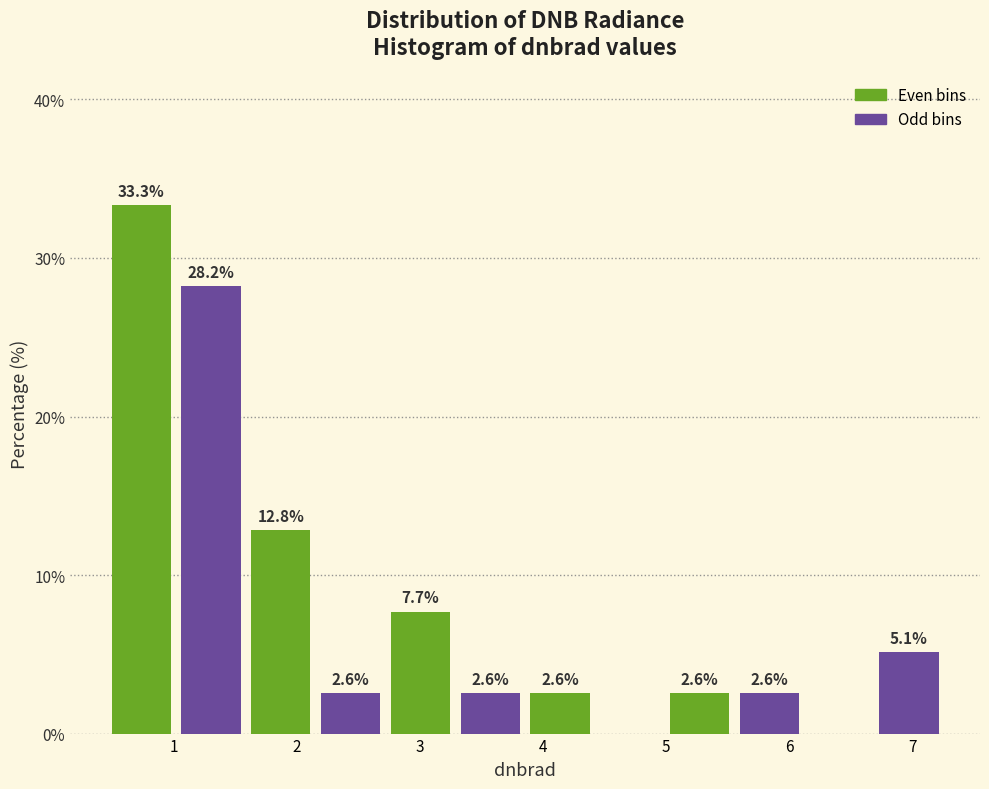

Which range on the x-axis has the tallest bar?

0.5 to 1.0